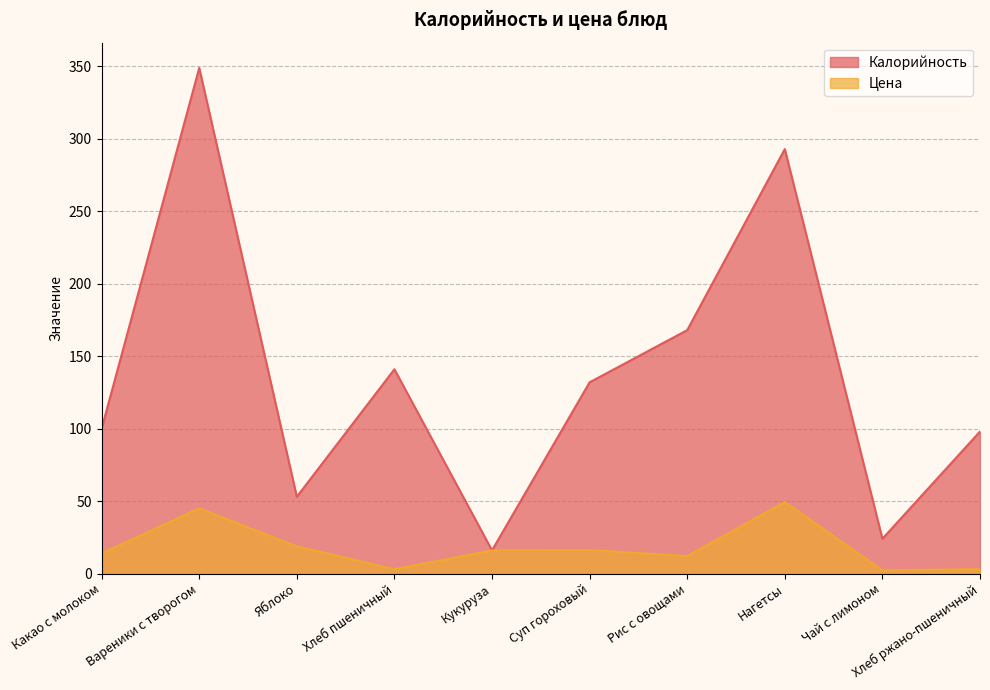

Where is the first local maximum for Цена?

Вареники с творогом